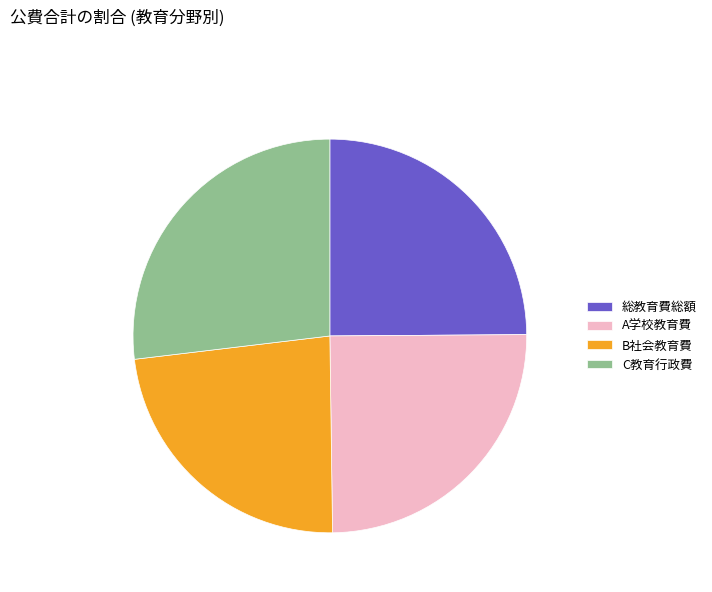

Is it true that A学校教育費 is 25% of the pie?

True